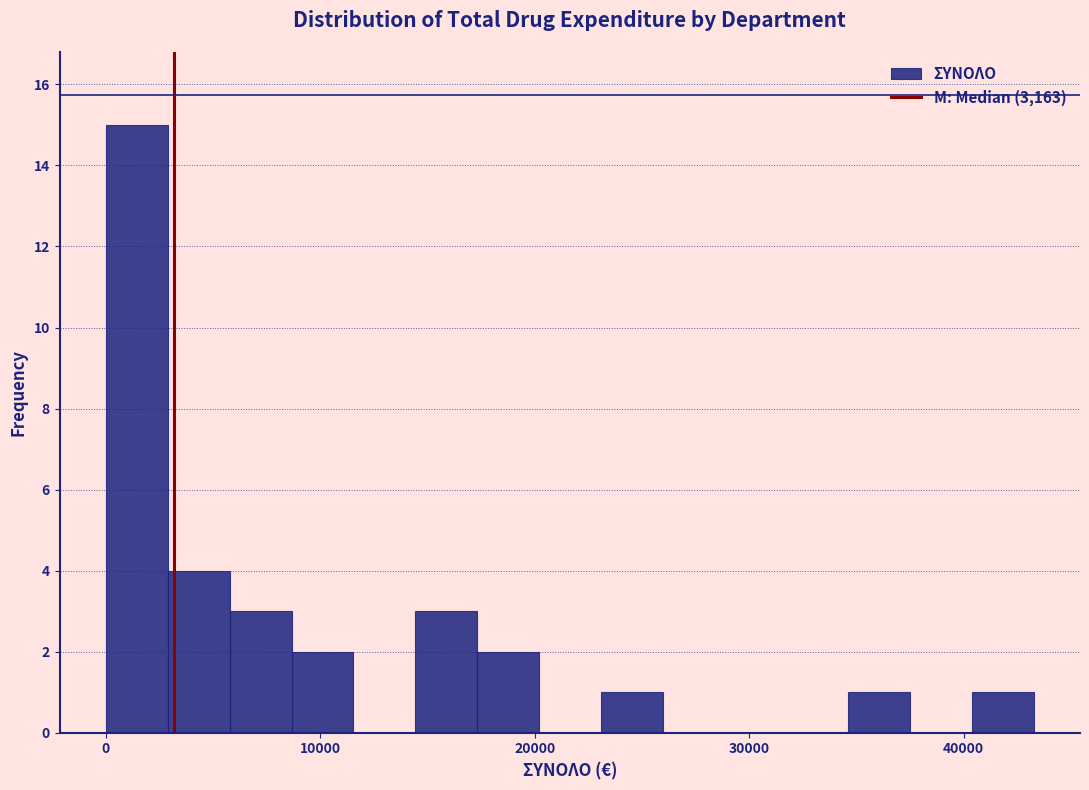

Read against the x-axis, roughly where is the centre of the tallest bar?

1000